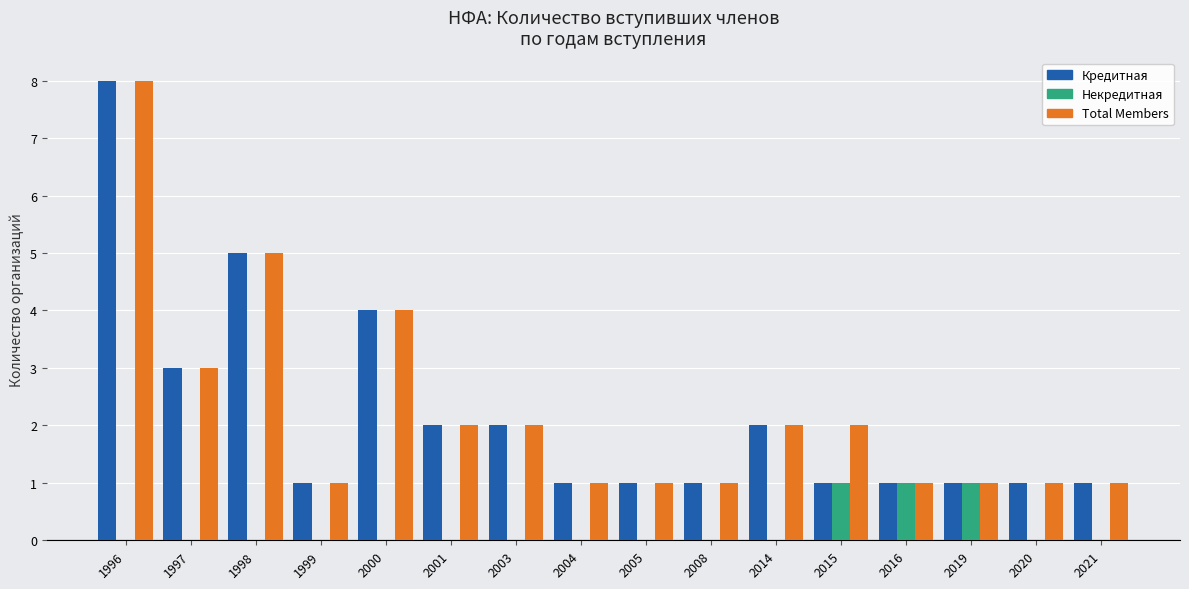

What is the highest value of the Кредитная series?

8